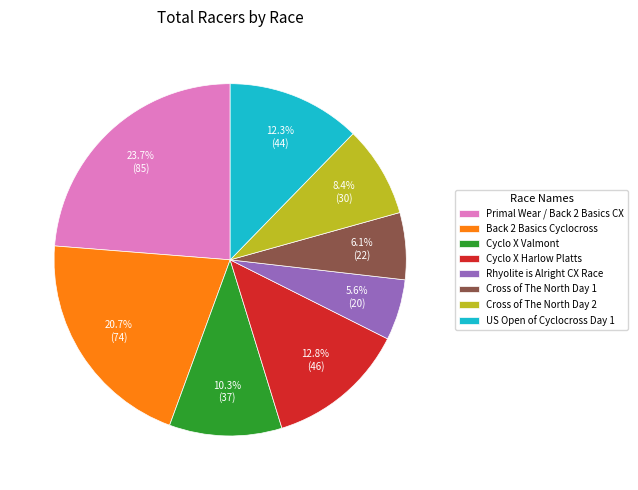

To the nearest percent, what is the difference between the largest and smallest slice percentages?

18%